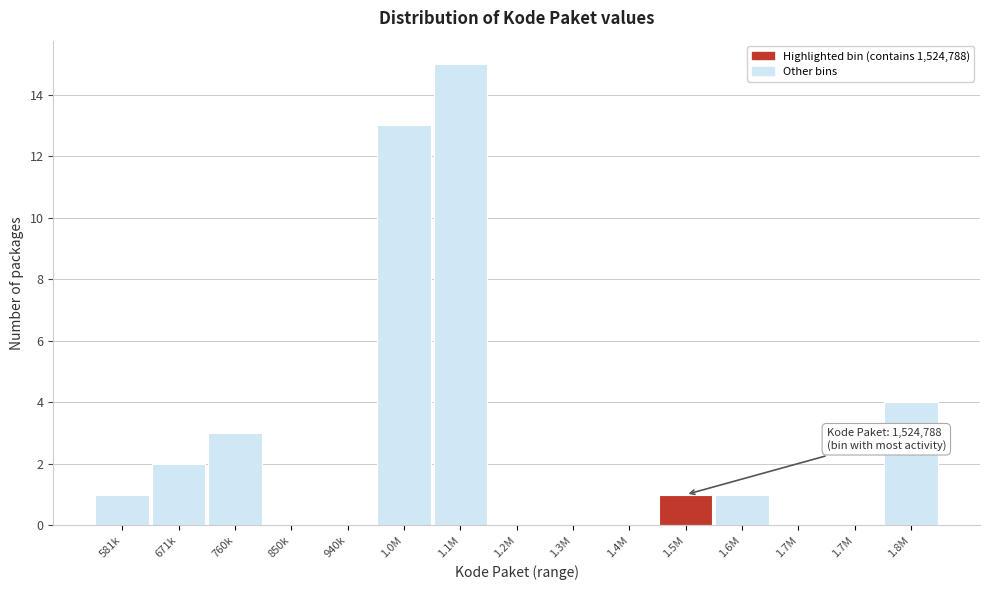

How many series are shown in this chart?

1